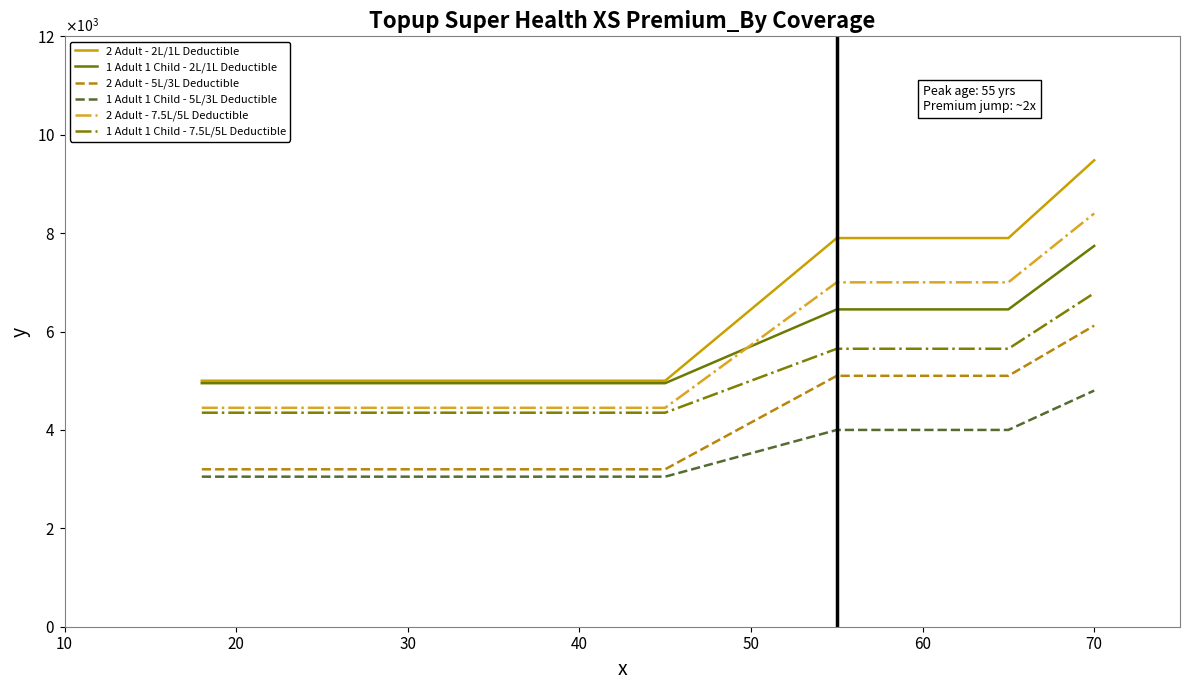

Does the chart have visible grid lines?

No